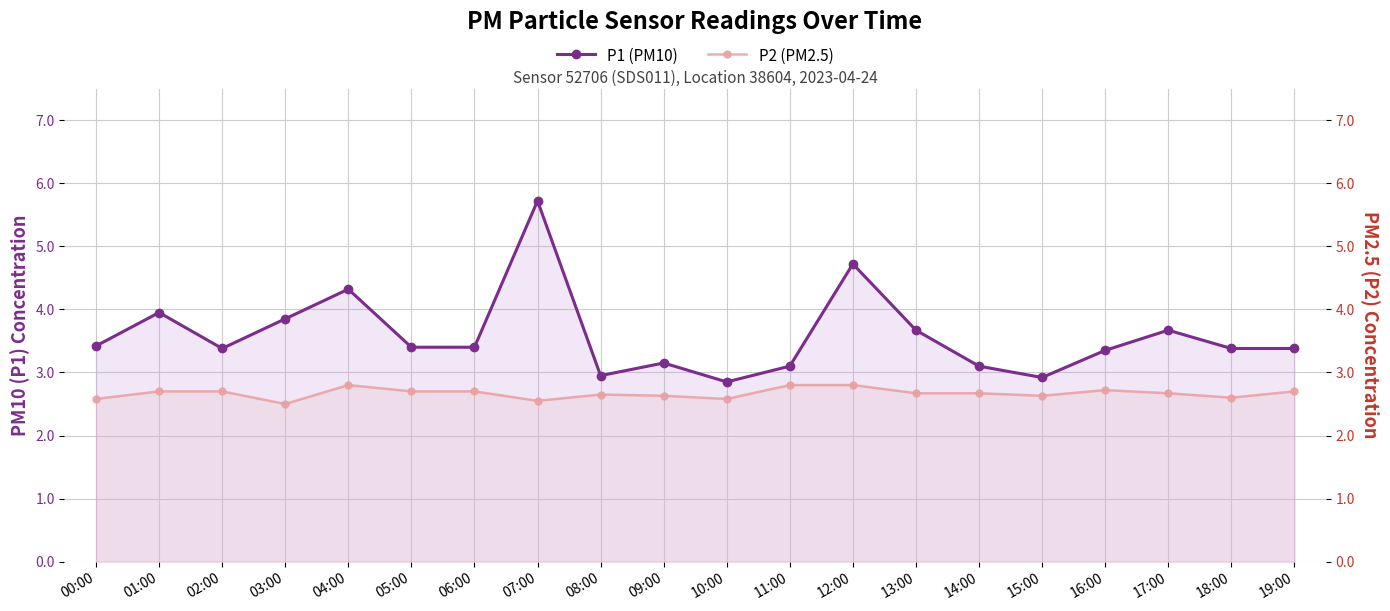

At which label does P1 (PM10) first exceed 3?

00:00